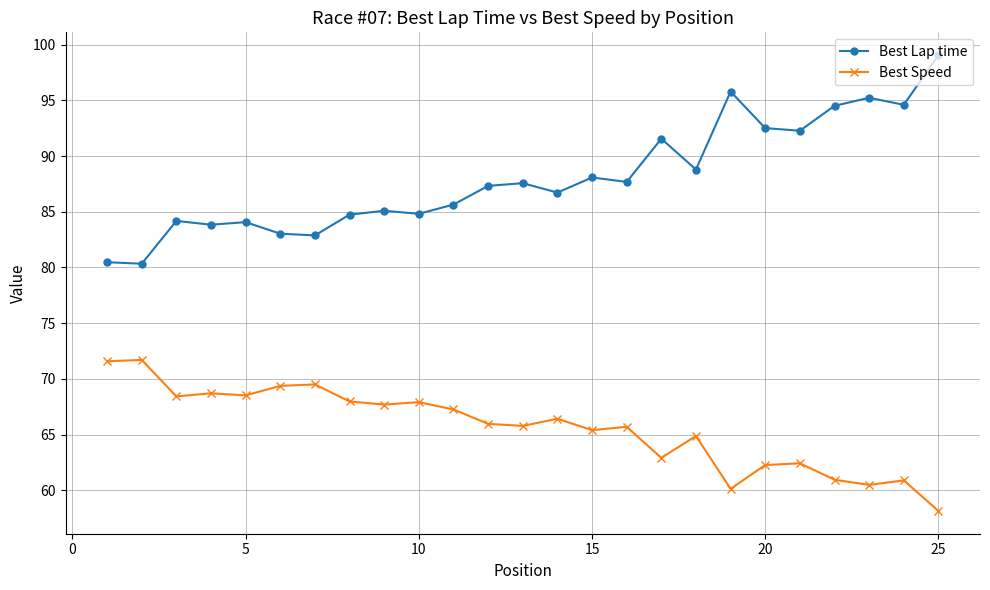

True or false: Best Lap time has more than 0 interior local peaks.

True